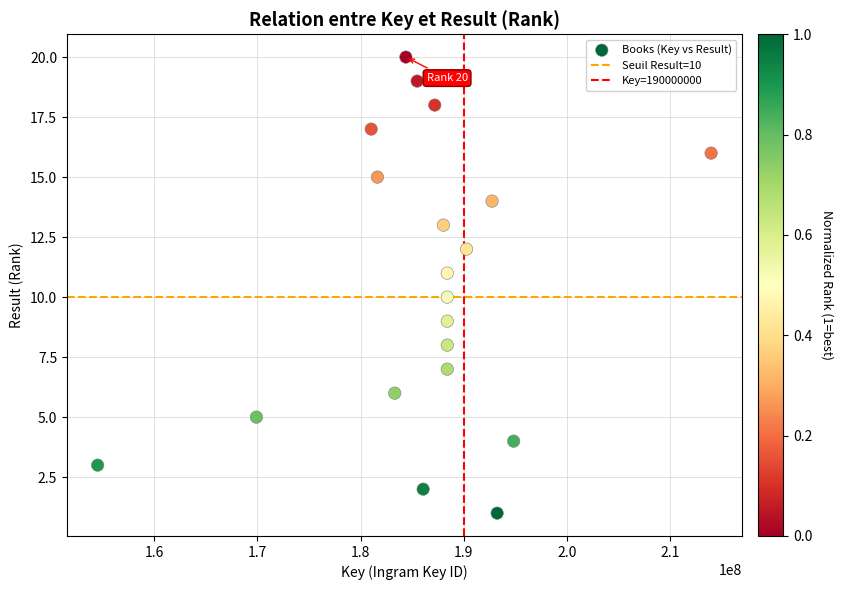

What is the range of X values (max minus min)?

59451792